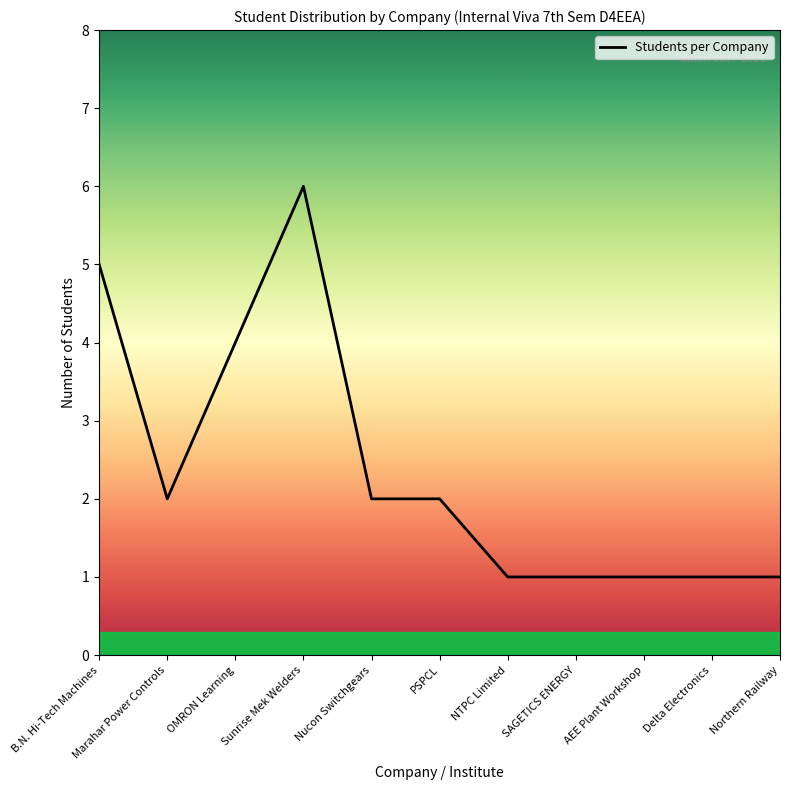

What position from the right is SAGETICS ENERGY?

4